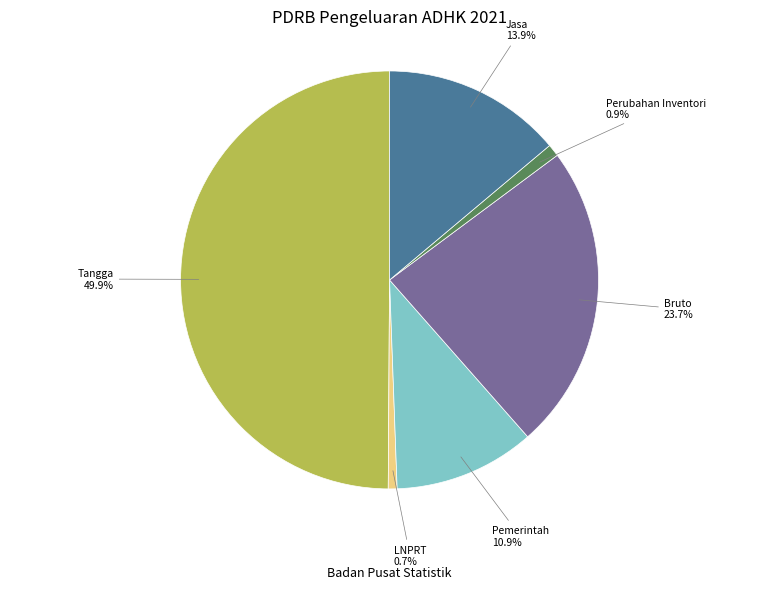

Count the number of slices in the pie.

6